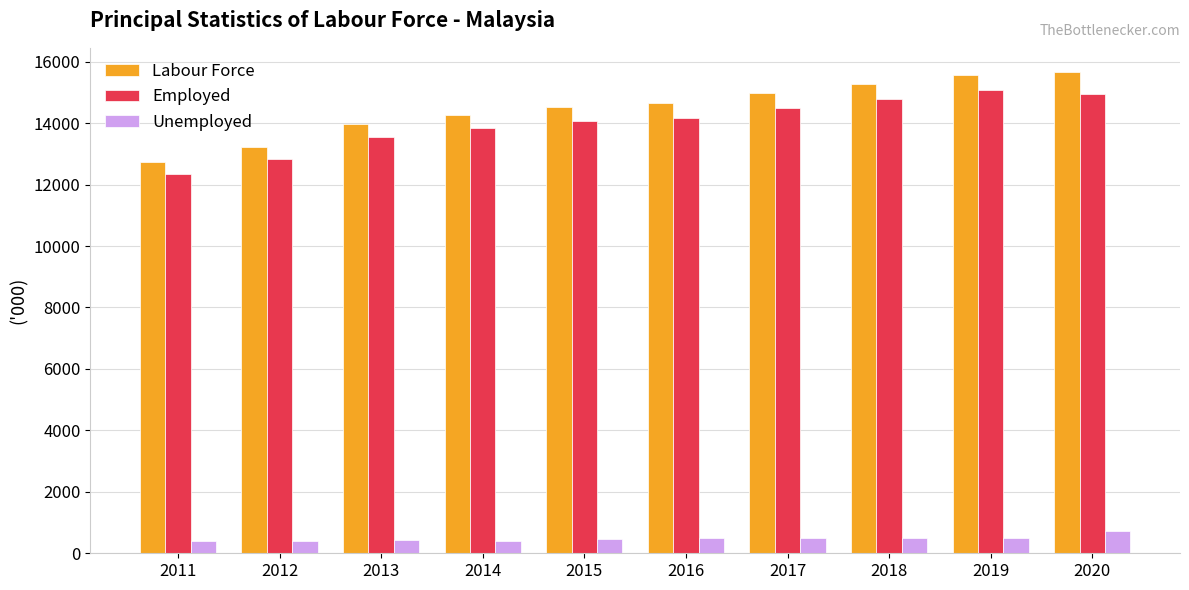

Which series has the largest range (max minus min)?

Labour Force